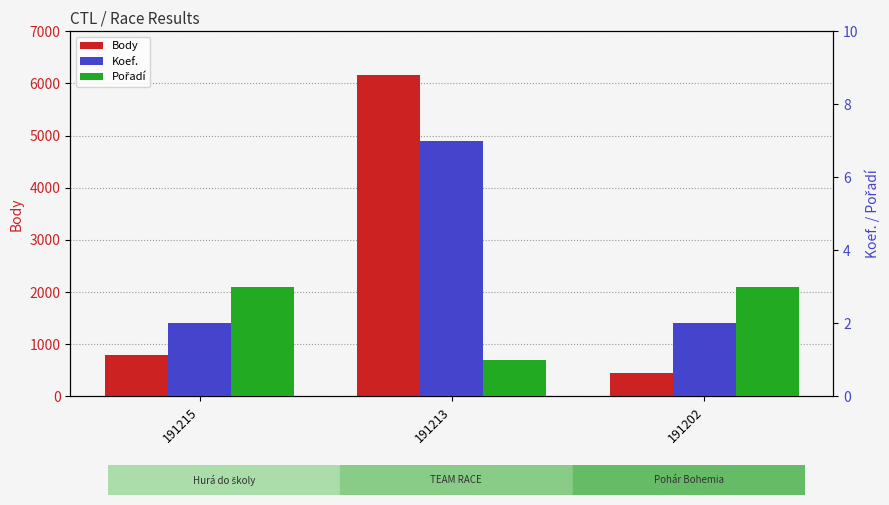

Reading left to right, what are all the values shown in this chart?

Body: 191215=804	191213=6154	191202=452
Koef.: 191215=2	191213=7	191202=2
Pořadí: 191215=3	191213=1	191202=3